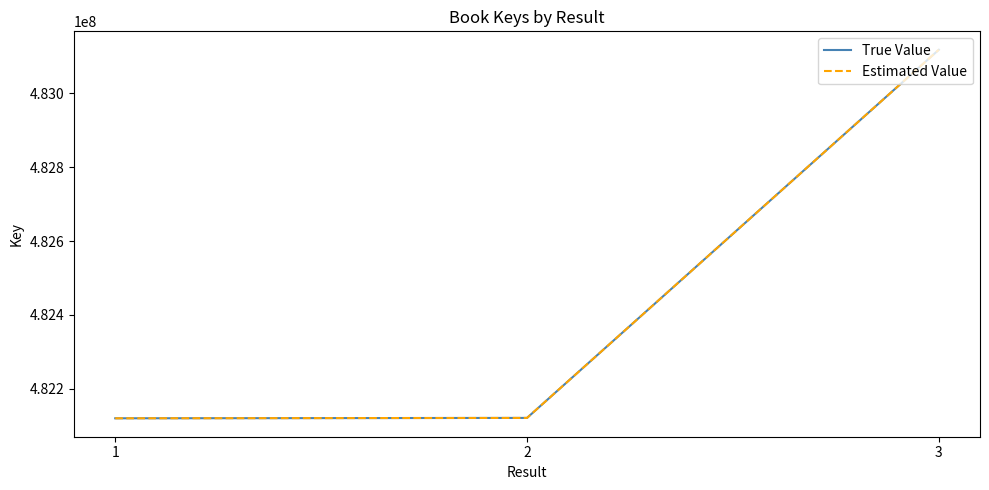

Is this an area chart (filled region under the line)?

No